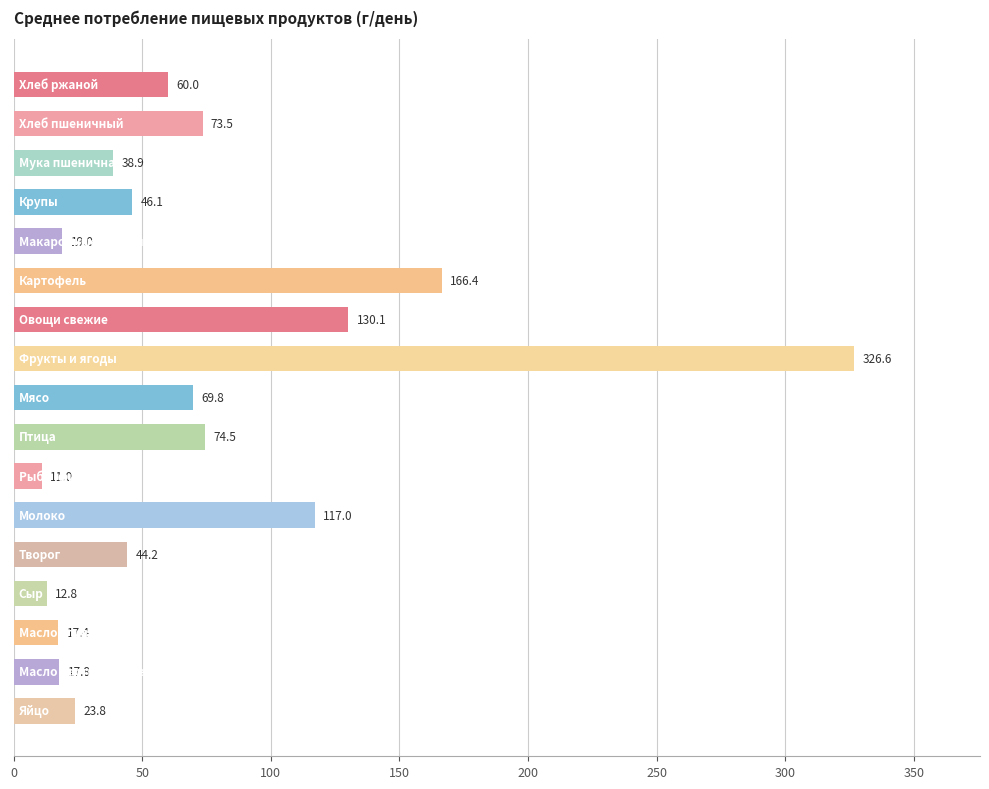

What is the value of the 17th bar from the top?

23.8